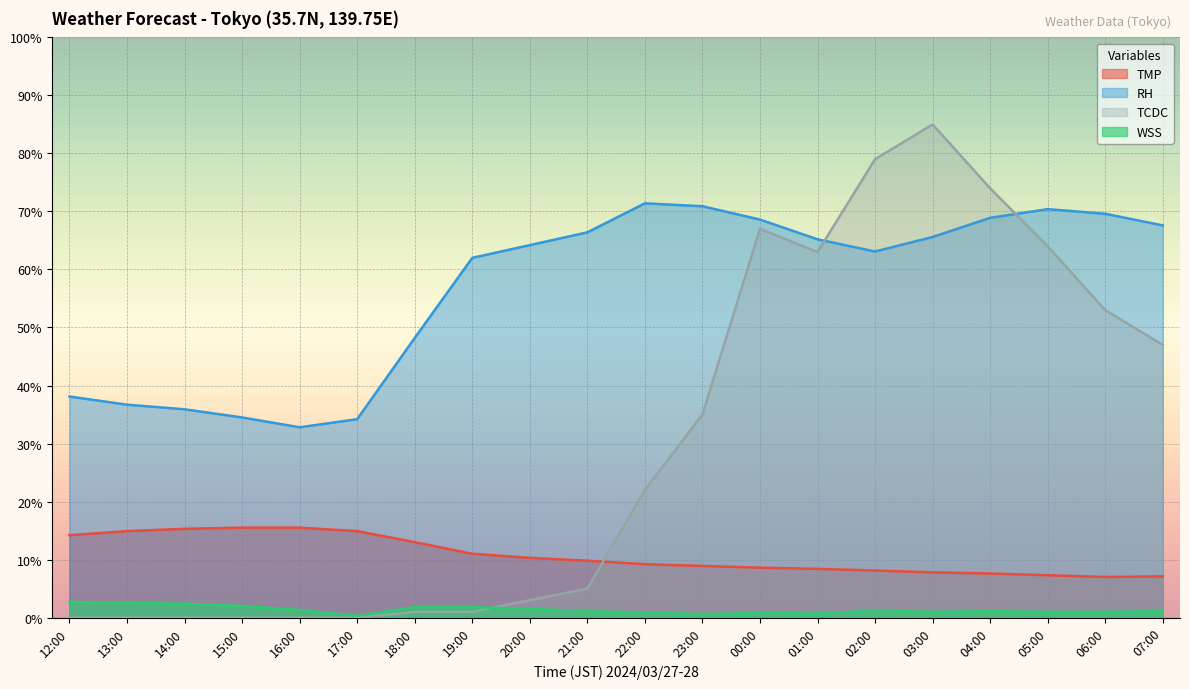

At which label does WSS first exceed 1?

12:00